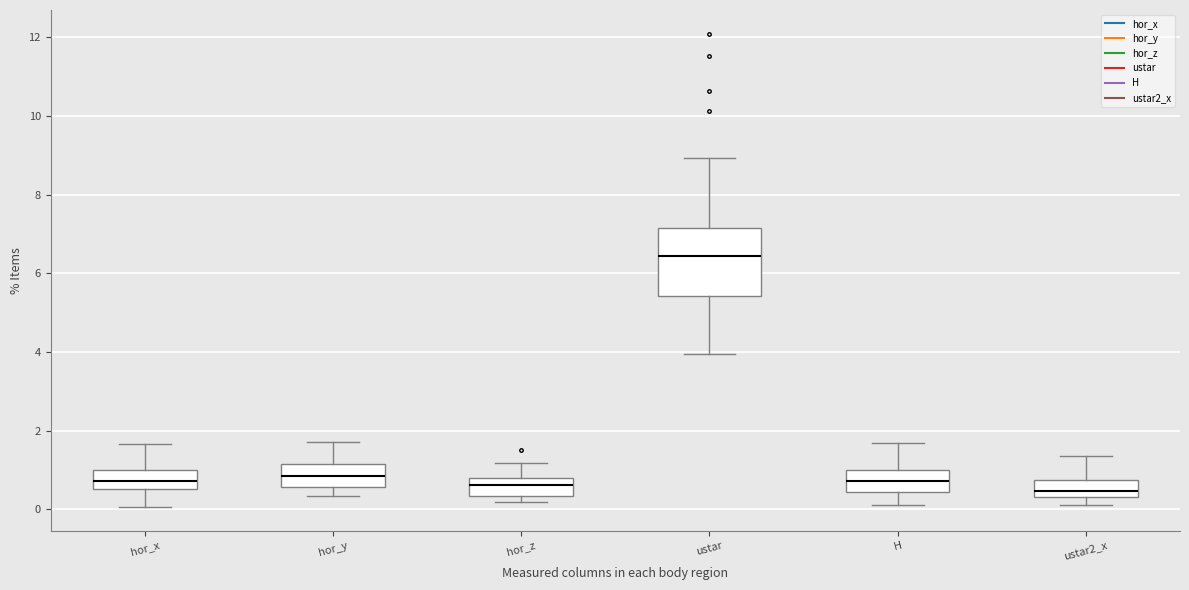

Reading left to right, transcribe this box plot: for each box, give where its median line is, the range the box spans, and where its two whiskers end, as read against the y-axis. The values are not printed on the chart, so give them approximately, as read against the axis.

hor_x: median 0.8, box 0.6 to 1.0, whiskers 0.0 to 1.6
hor_y: median 0.8, box 0.6 to 1.2, whiskers 0.4 to 1.8
hor_z: median 0.6, box 0.4 to 0.8, whiskers 0.2 to 1.2
ustar: median 6.4, box 5.4 to 7.2, whiskers 4.0 to 9.0
H: median 0.8, box 0.4 to 1.0, whiskers 0.2 to 1.6
ustar2_x: median 0.4 (just above the box's lower edge), box 0.4 to 0.8, whiskers 0.2 to 1.4